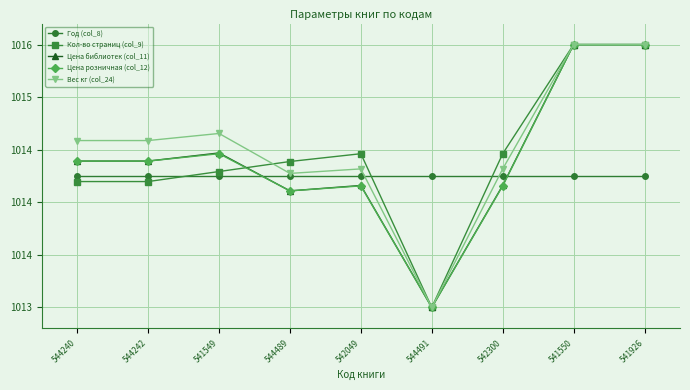

The Цена библиотек (col_11) series shows 1015.5 at 541926. True or false?

True